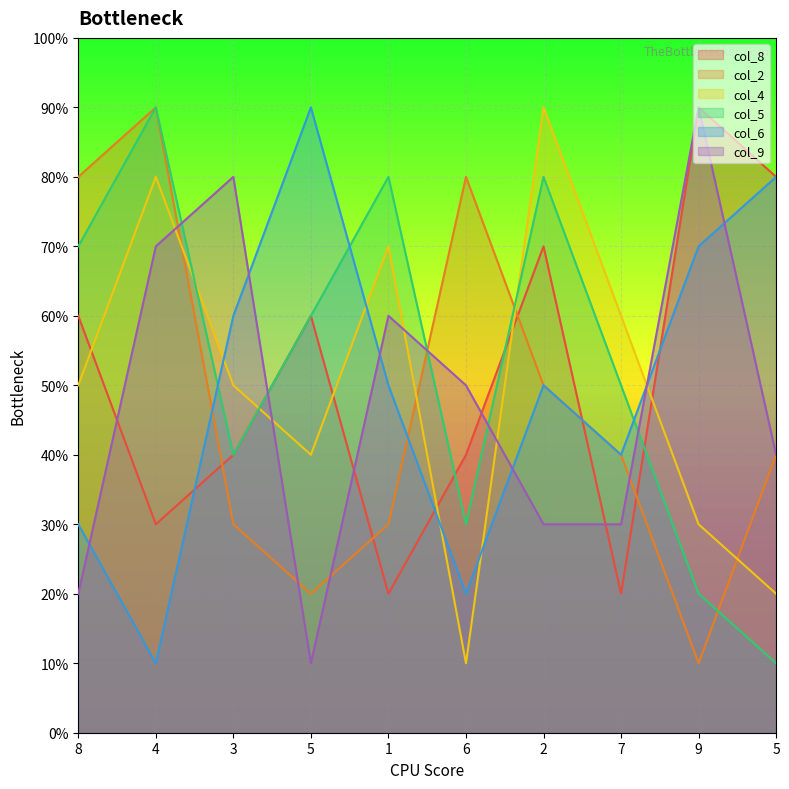

How many lines are shown in the chart?

6